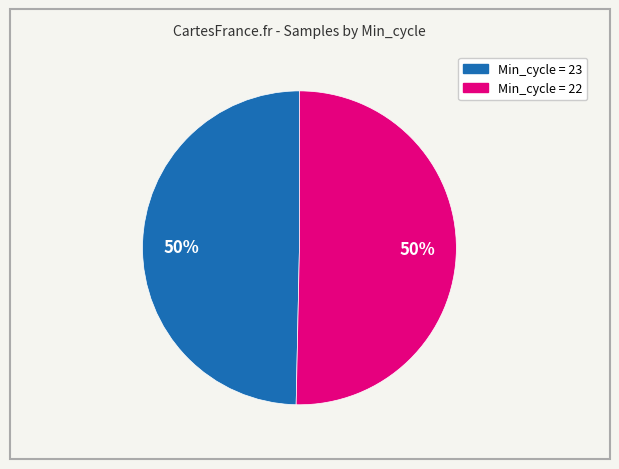

To the nearest percent, what is the average slice percentage?

50%